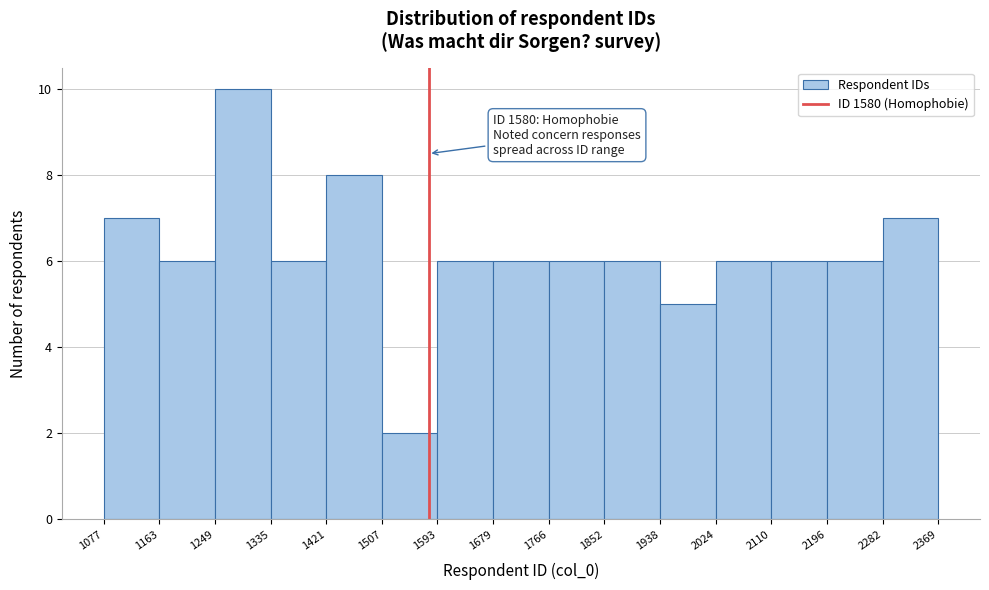

Over which range of the x-axis is the bar tallest?

1249 to 1335